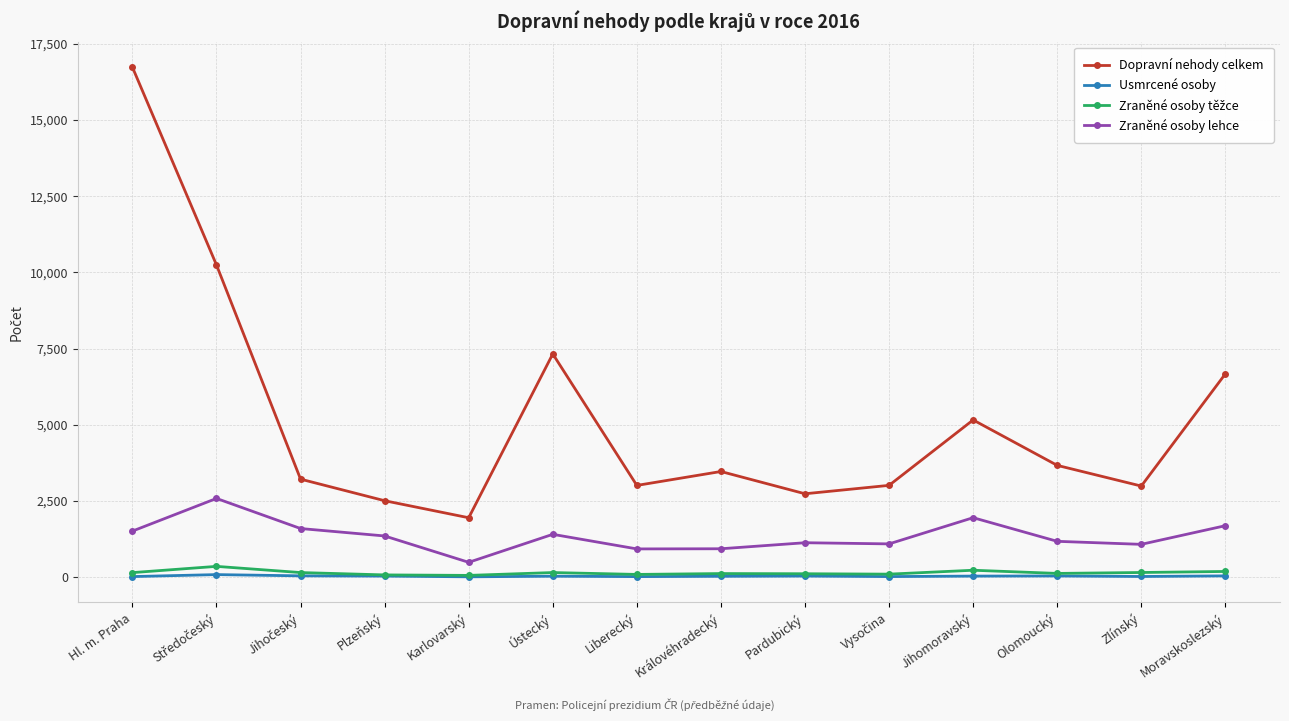

How many lines are shown in the chart?

4